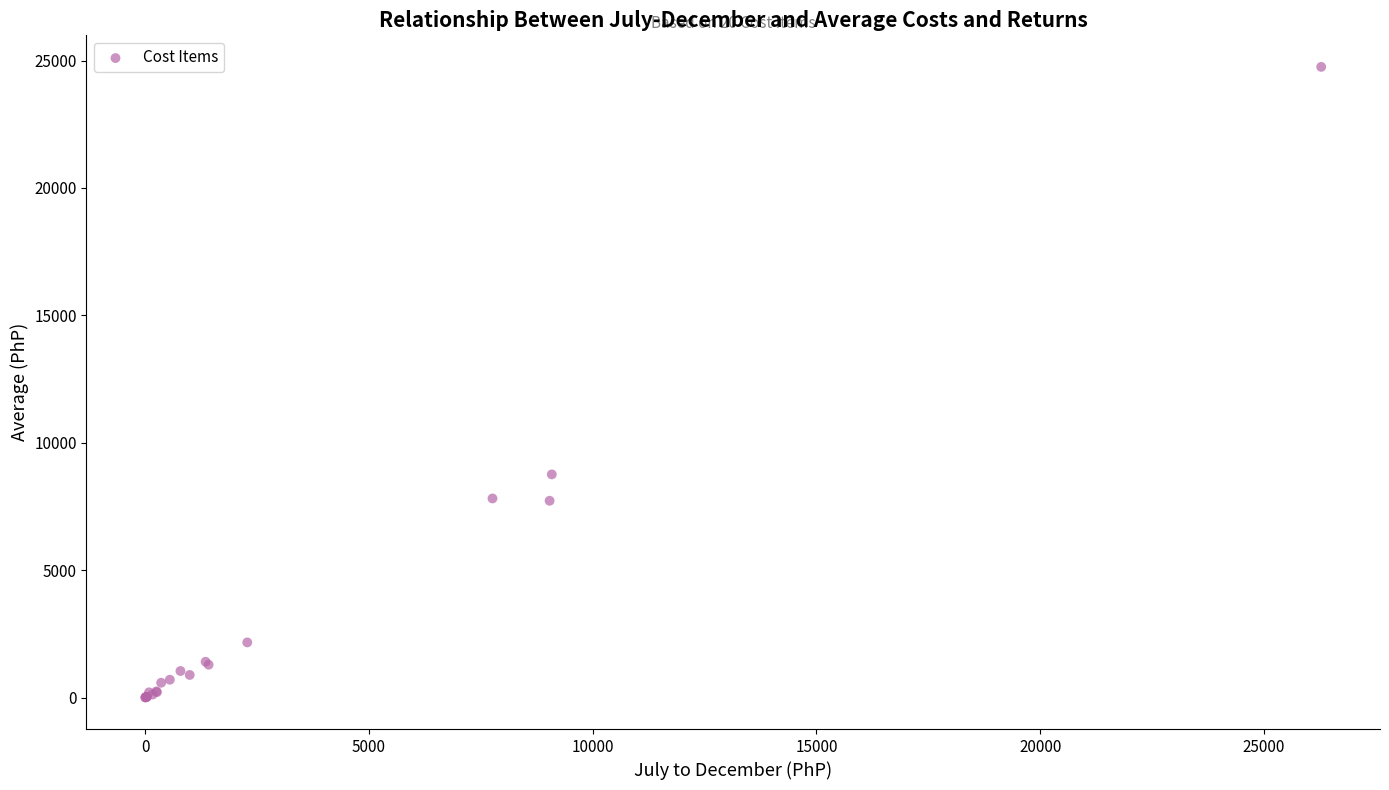

What Y value in the scatter plot is closest to 12376?

8757.7